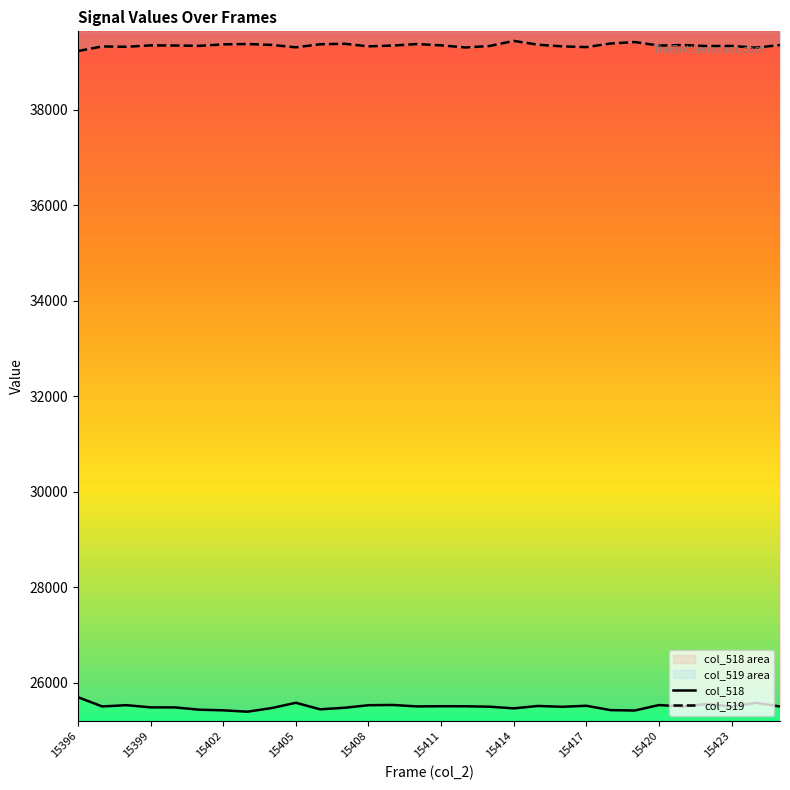

What is the highest value of the col_519 series?

39440